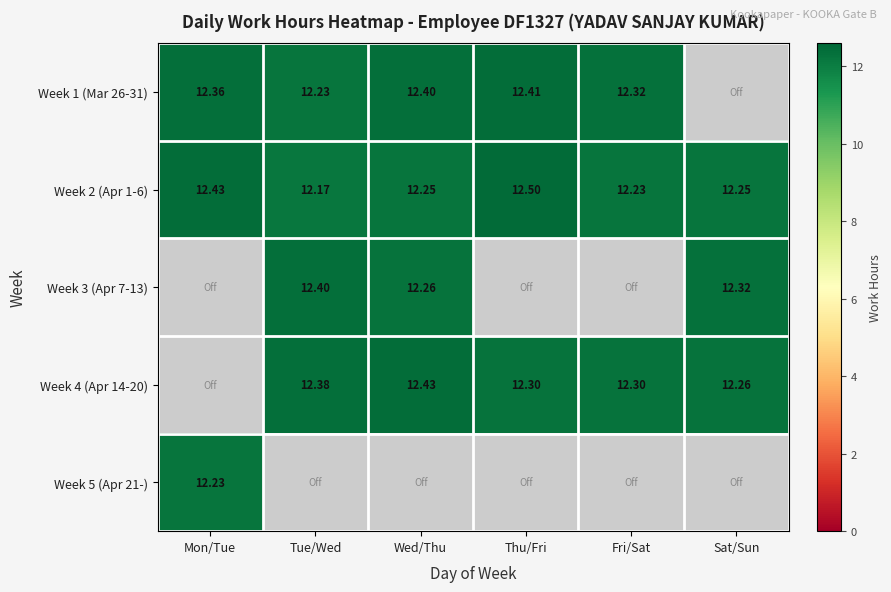

At how many categories does at least one series exceed 7?

6